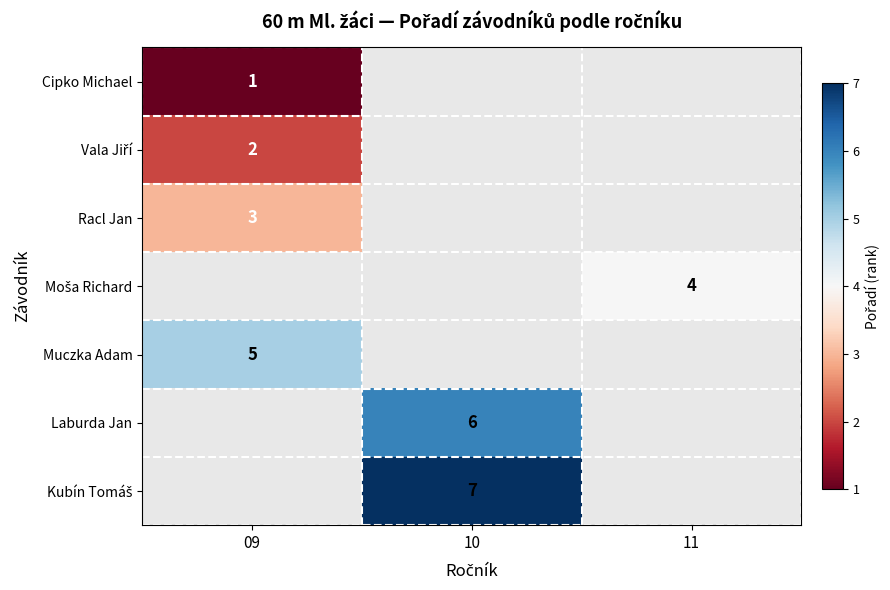

Is it true that Muczka Adam equals 5 at 09?

True